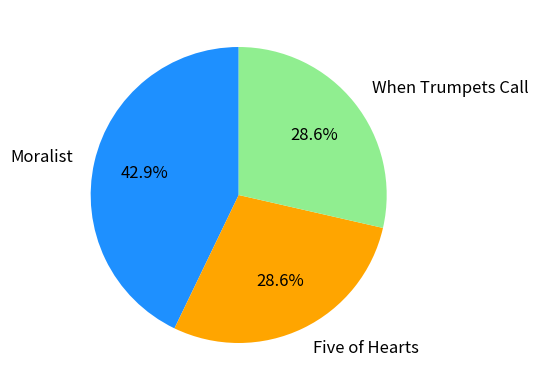

To the nearest percent, what percentage of the pie is When Trumpets Call?

29%